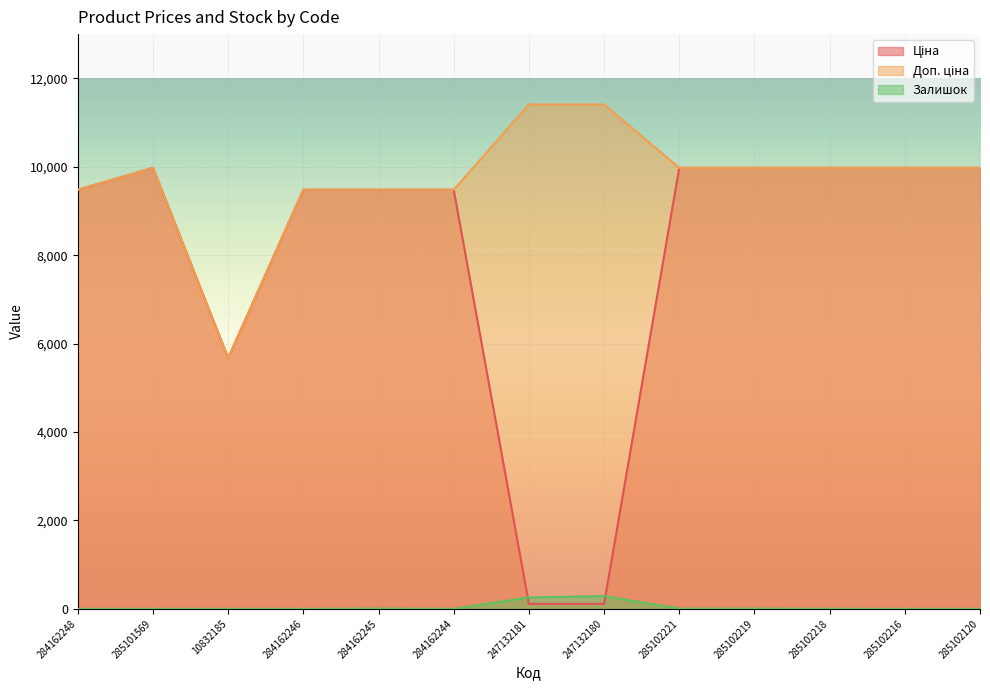

How many intersections are there between Ціна and Залишок?

2